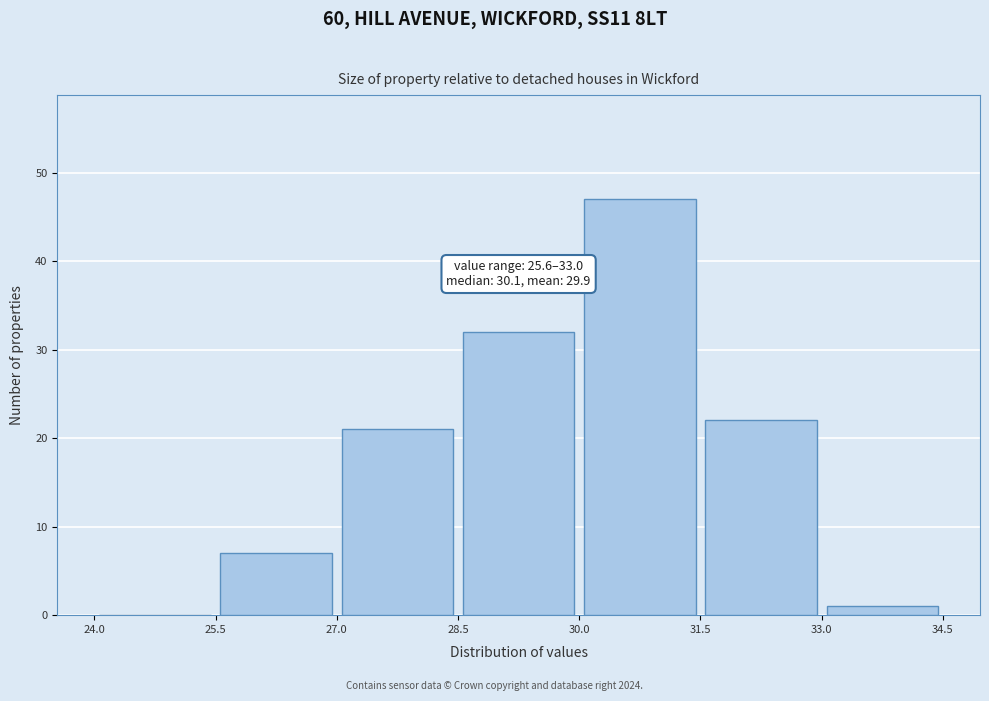

Over which range of the x-axis is the bar tallest?

30.0 to 31.5